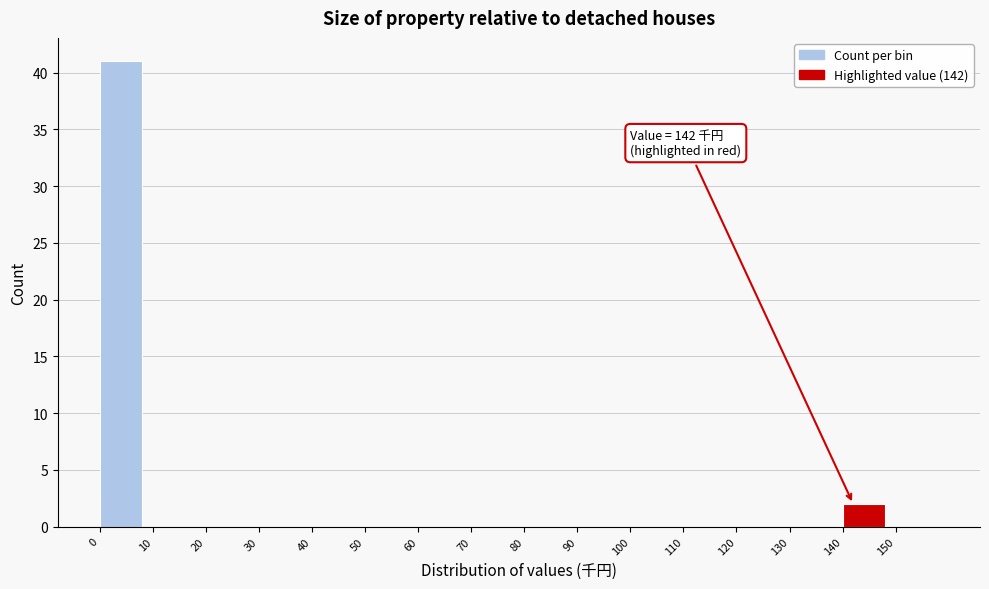

Reading right to left, what are all the values shown in this chart?

150=0	140=2	130=0	120=0	110=0	100=0	90=0	80=0	70=0	60=0	50=0	40=0	30=0	20=0	10=0	0=41